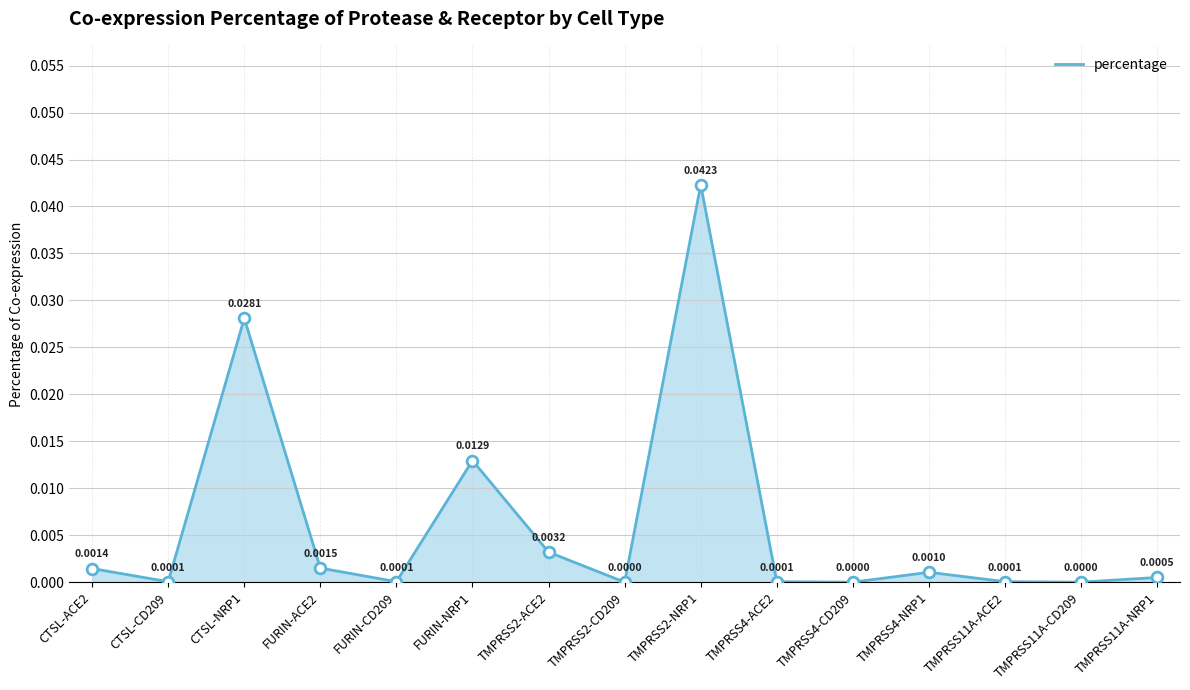

Which has a higher value, TMPRSS2-NRP1 or FURIN-CD209?

TMPRSS2-NRP1